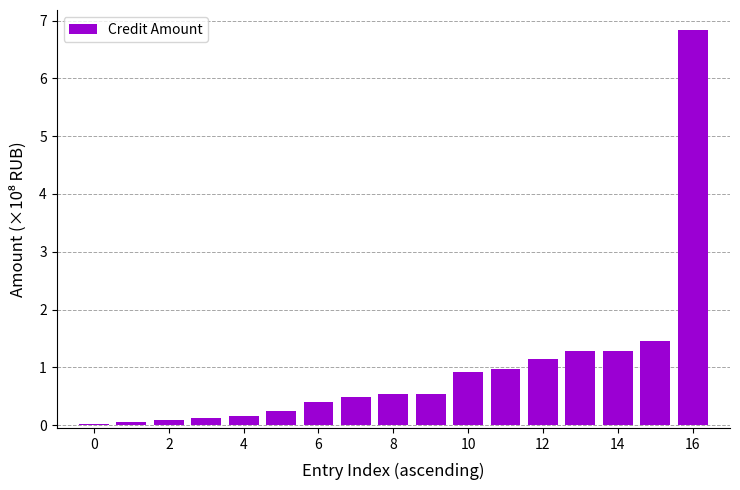

What is the value of the 9th bar from the left?

0.5